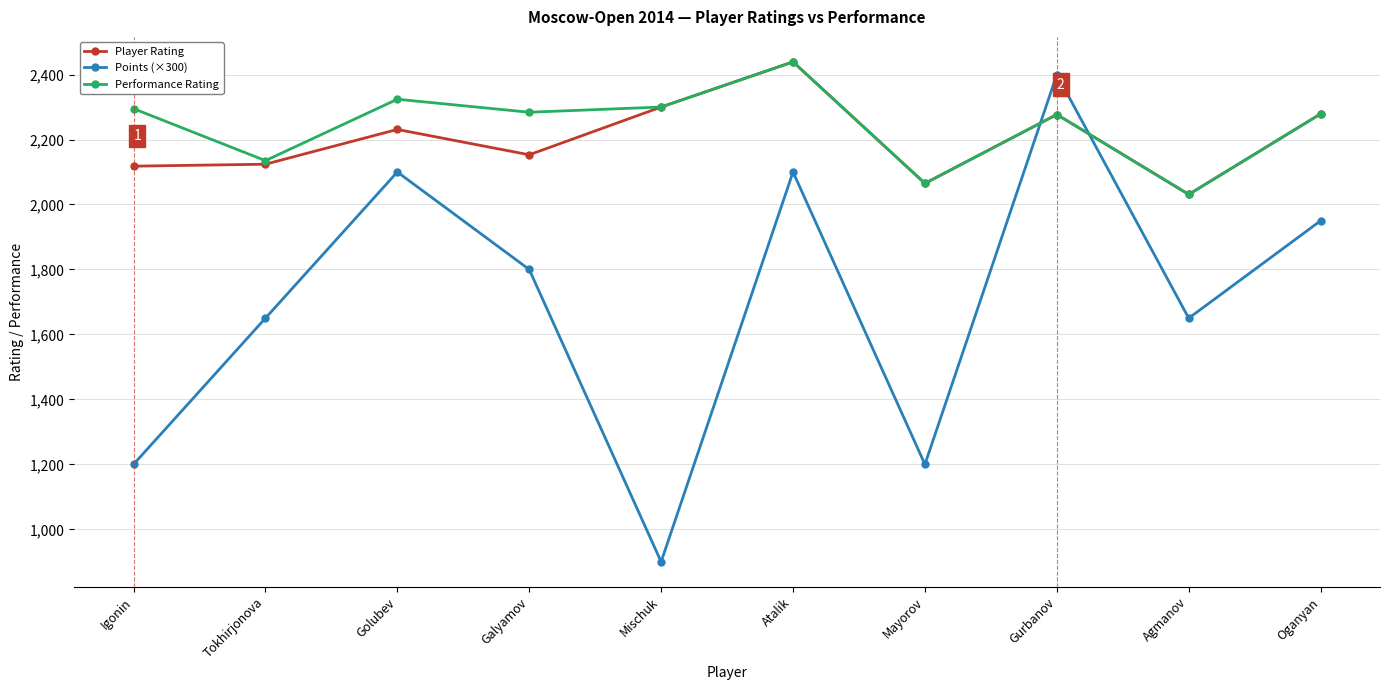

True or false: Performance Rating and Points (×300) cross at least once.

True